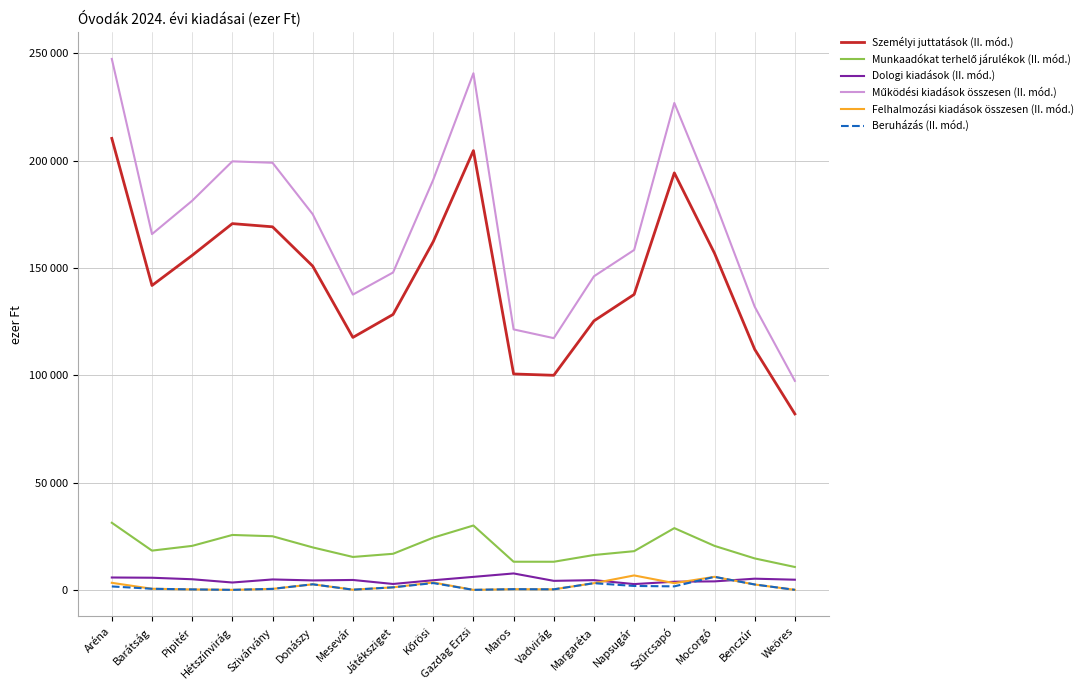

What is the label of the 13th point from the right?

Donászy